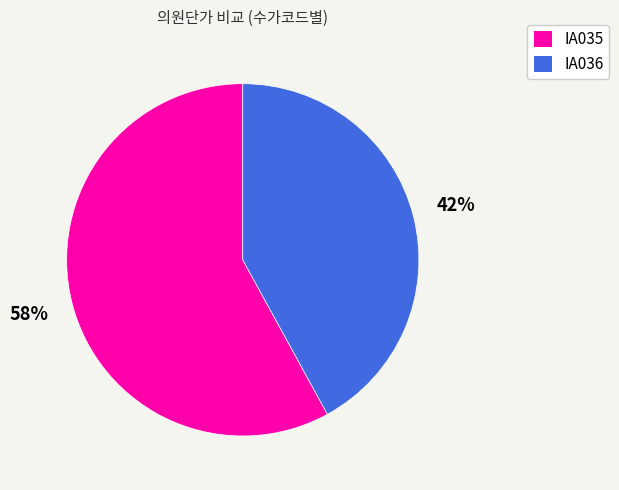

The IA035 slice represents 58% of the pie. True or false?

True